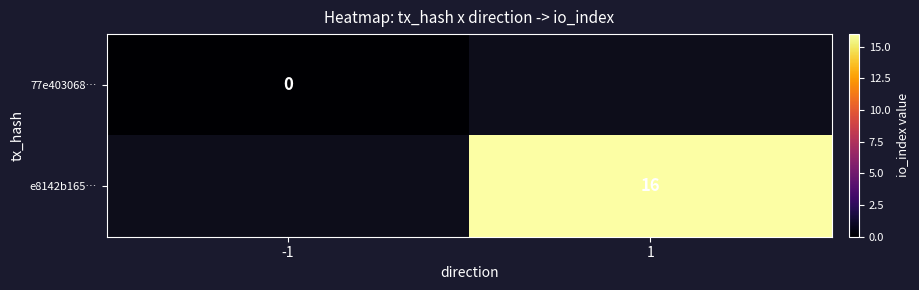

True or false: e8142b165… has a value of 16 at 1.

True